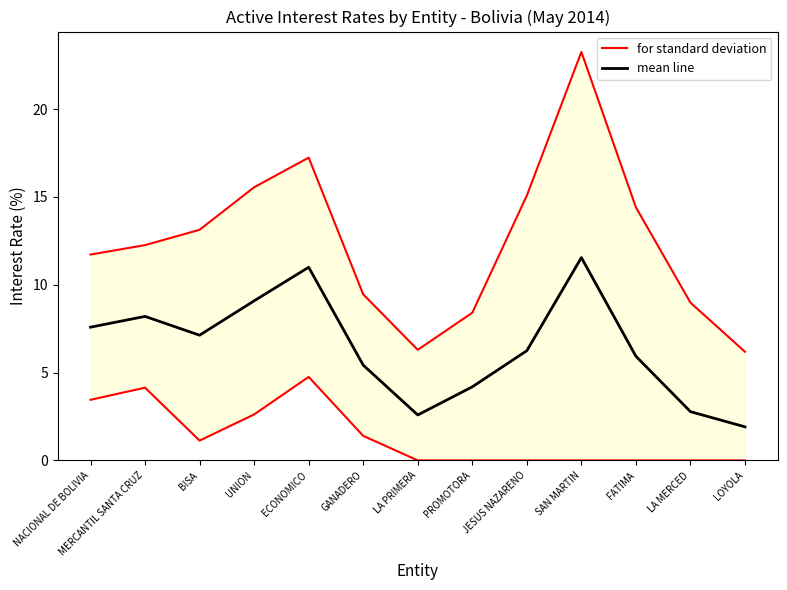

Is the value of for standard deviation at UNION greater than the value of mean line at FATIMA?

Yes